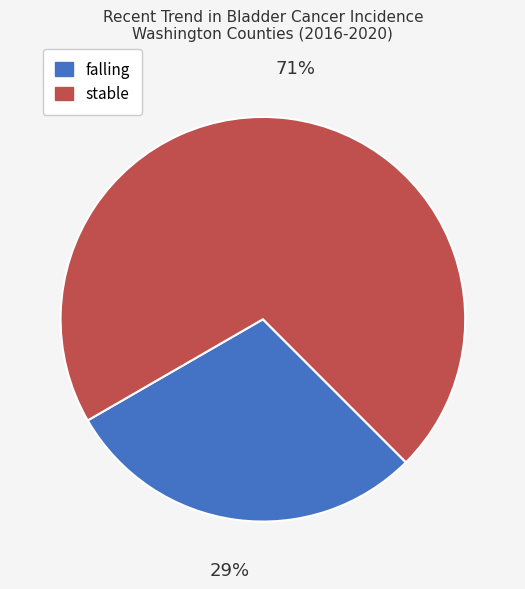

Do falling and stable together represent more than half of the pie?

Yes